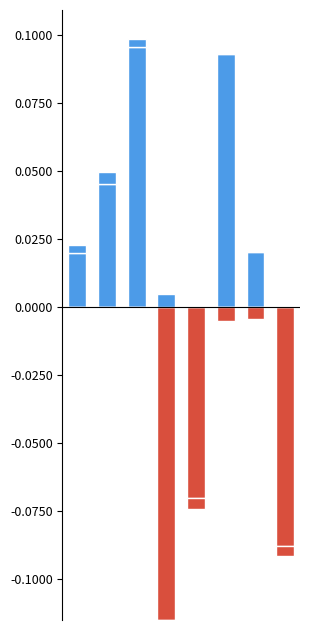

The PostCsr (positive) series shows -0.0 at 5. True or false?

False